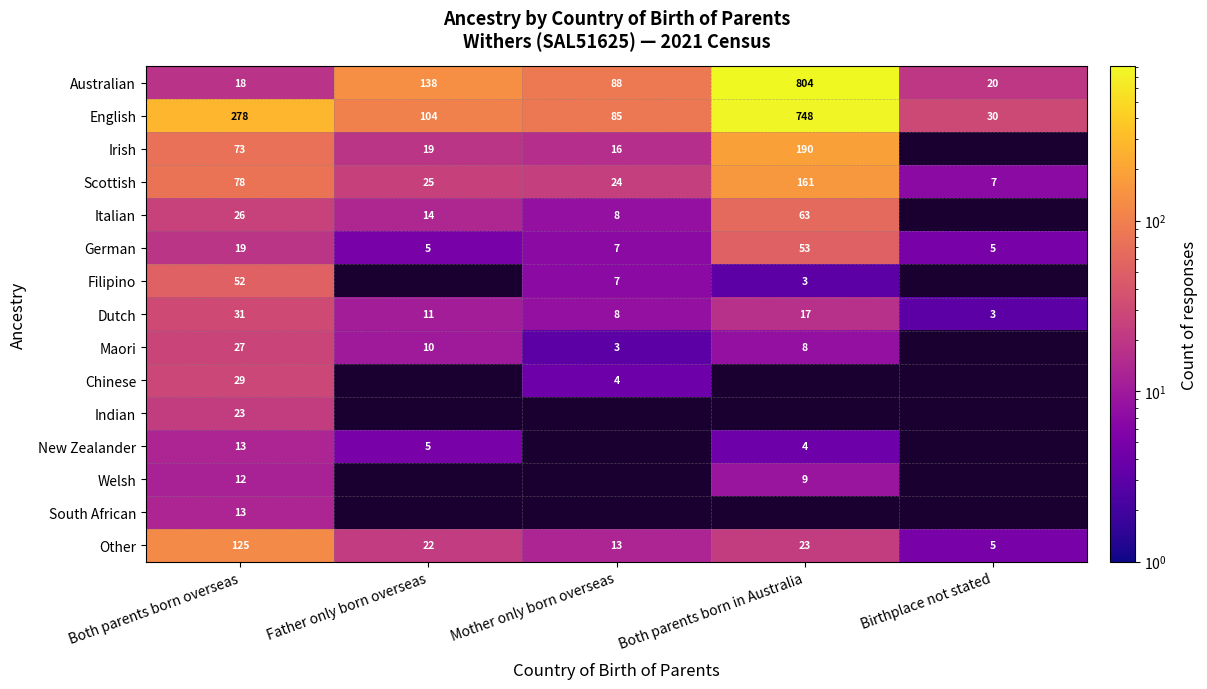

What is the minimum value for English?

30